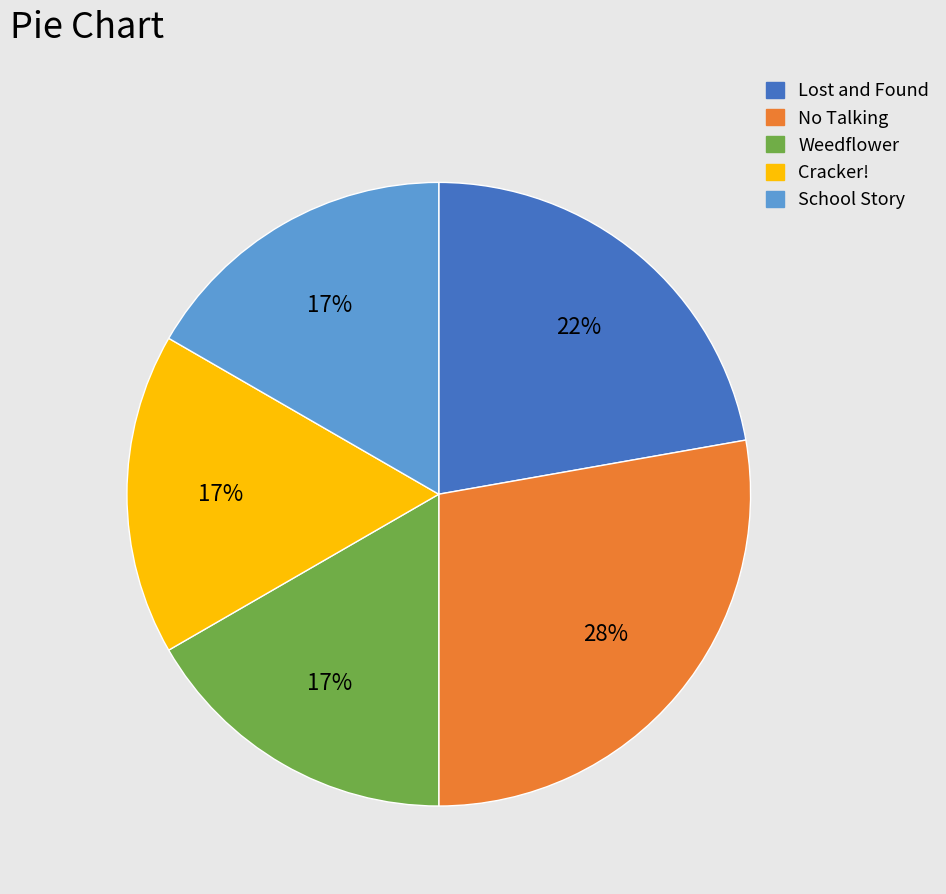

Is it true that Weedflower is 27% of the pie?

False